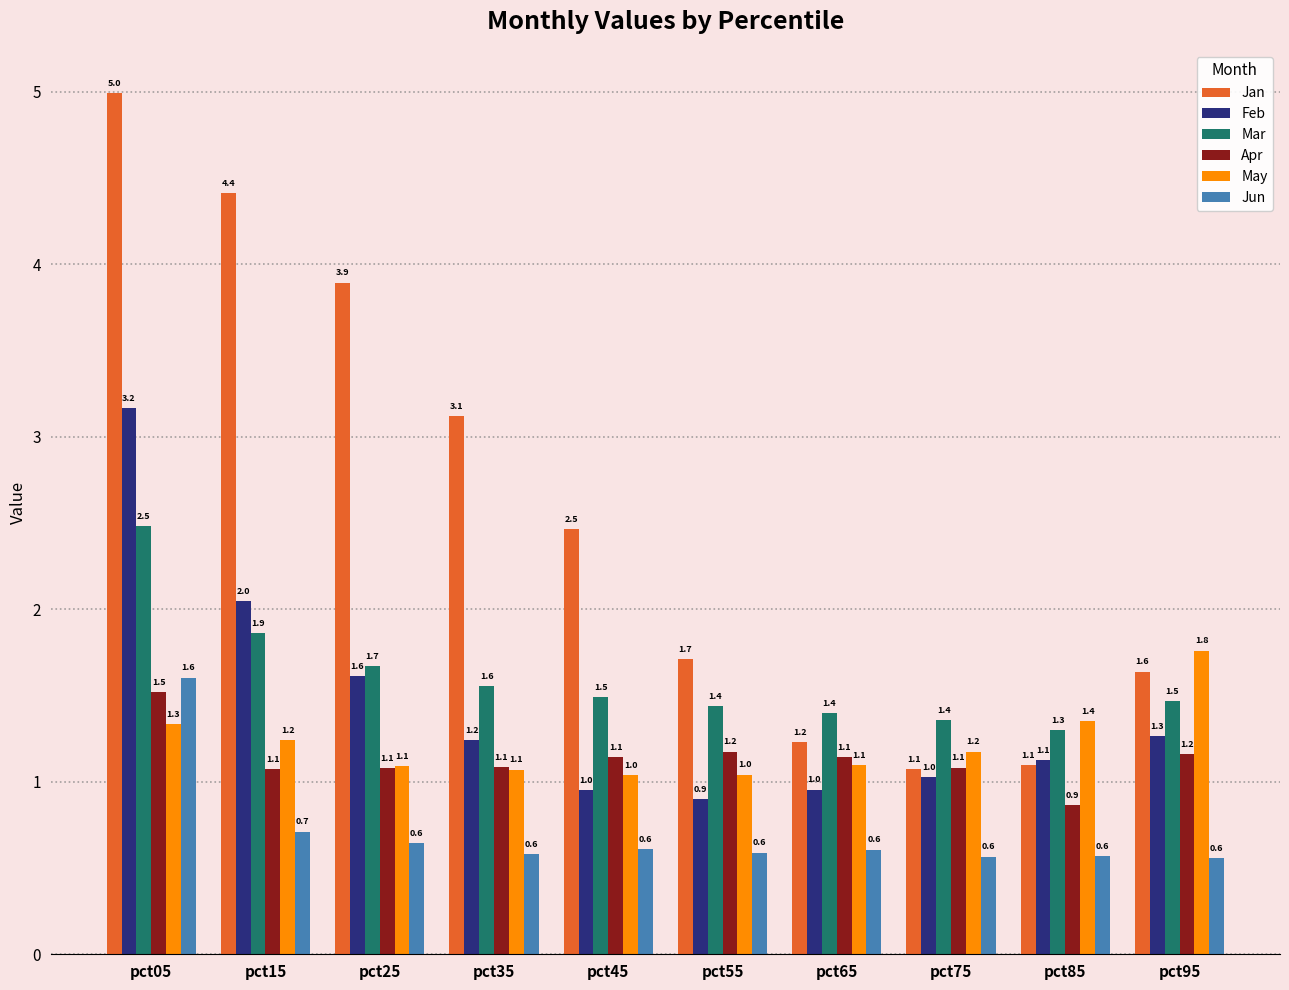

What is the sum of all May values?

12.2